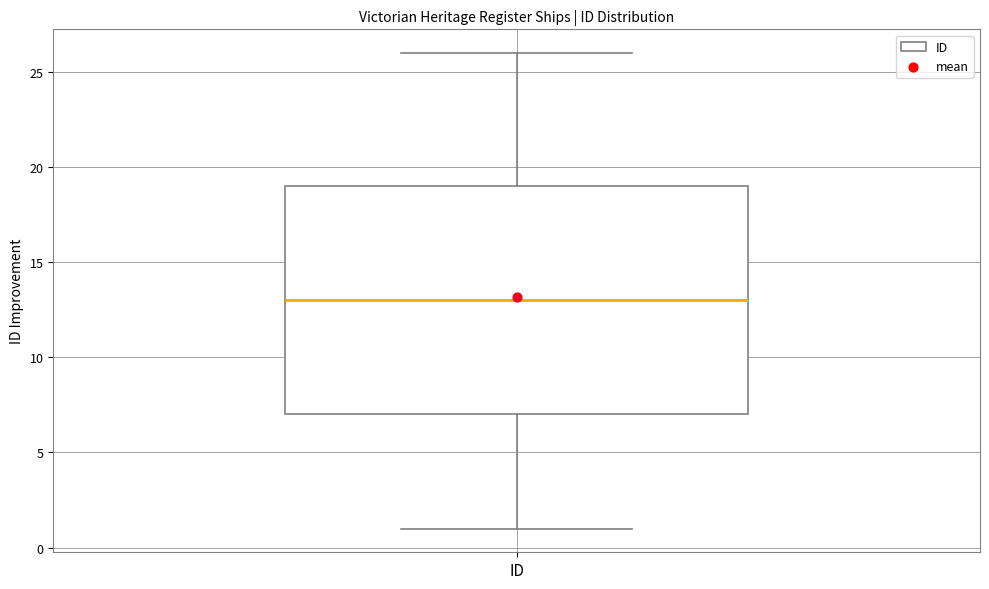

Read this box plot against the y-axis: the position of the median line, the range covered by the box, and the ends of both whiskers. The values are not printed on the chart, so give them approximately, as read against the axis.

median 13, box 7 to 19, whiskers 1 to 26